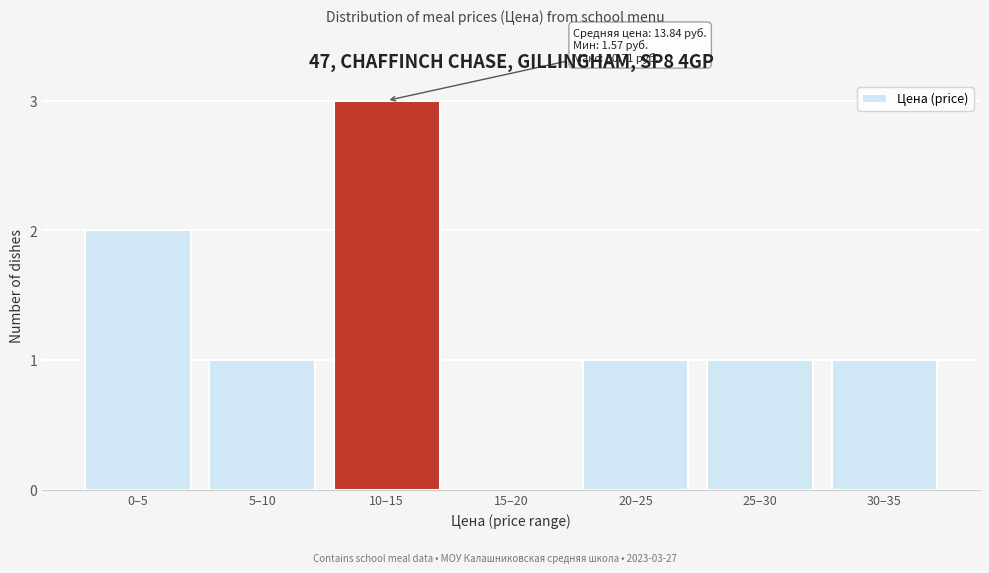

Reading left to right, extract all data points from this chart.

0–5=2	5–10=1	10–15=3	15–20=0	20–25=1	25–30=1	30–35=1